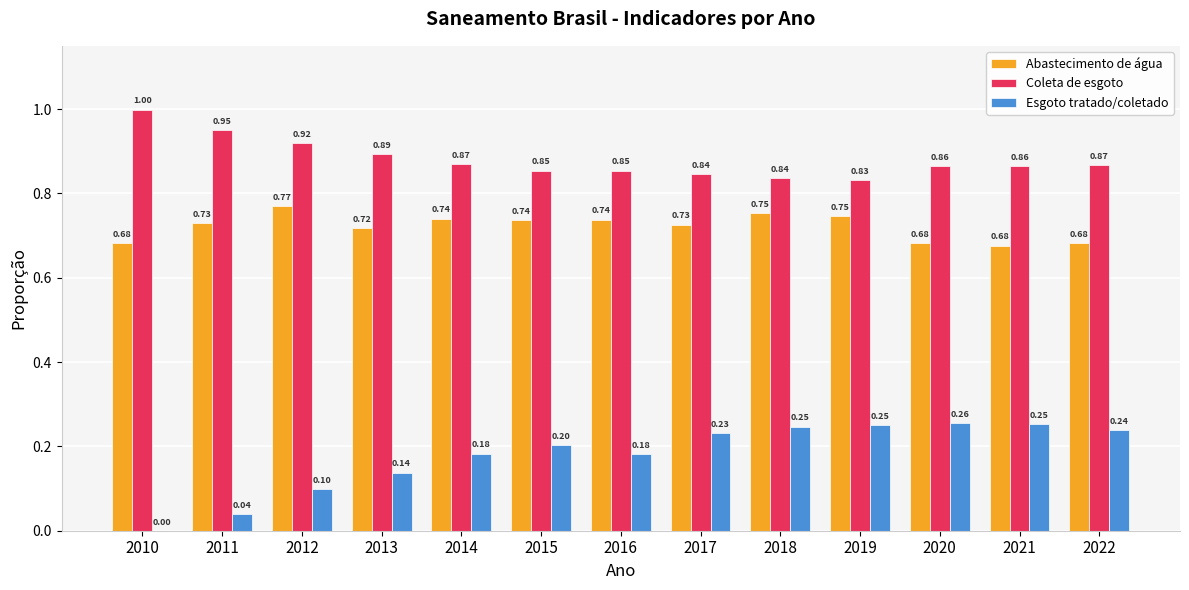

Is the value of Esgoto tratado/coletado at 2020 greater than the value of Abastecimento de água at 2010?

No